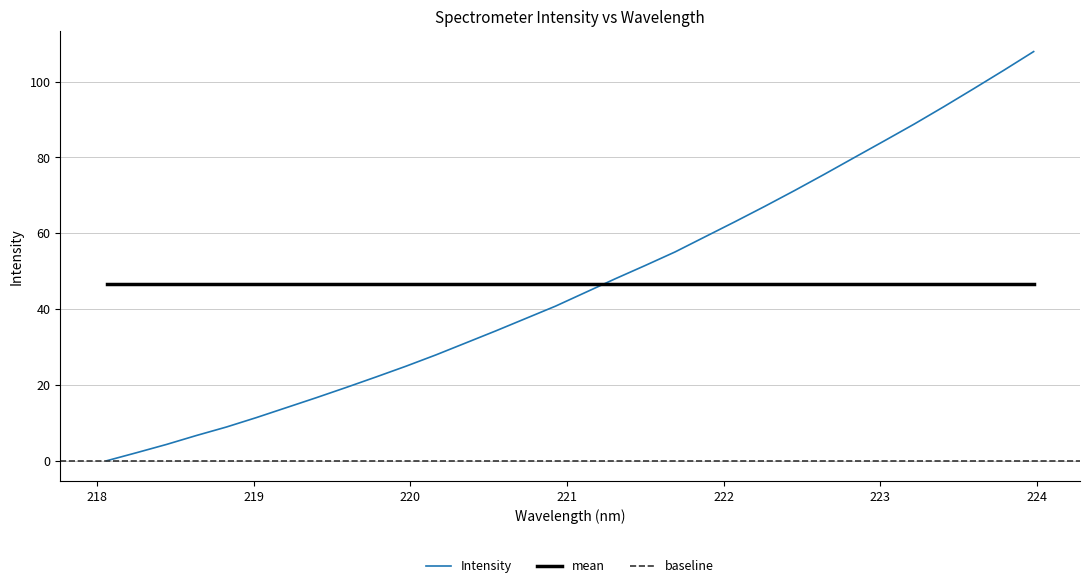

What is the maximum value shown in the chart?

107.9